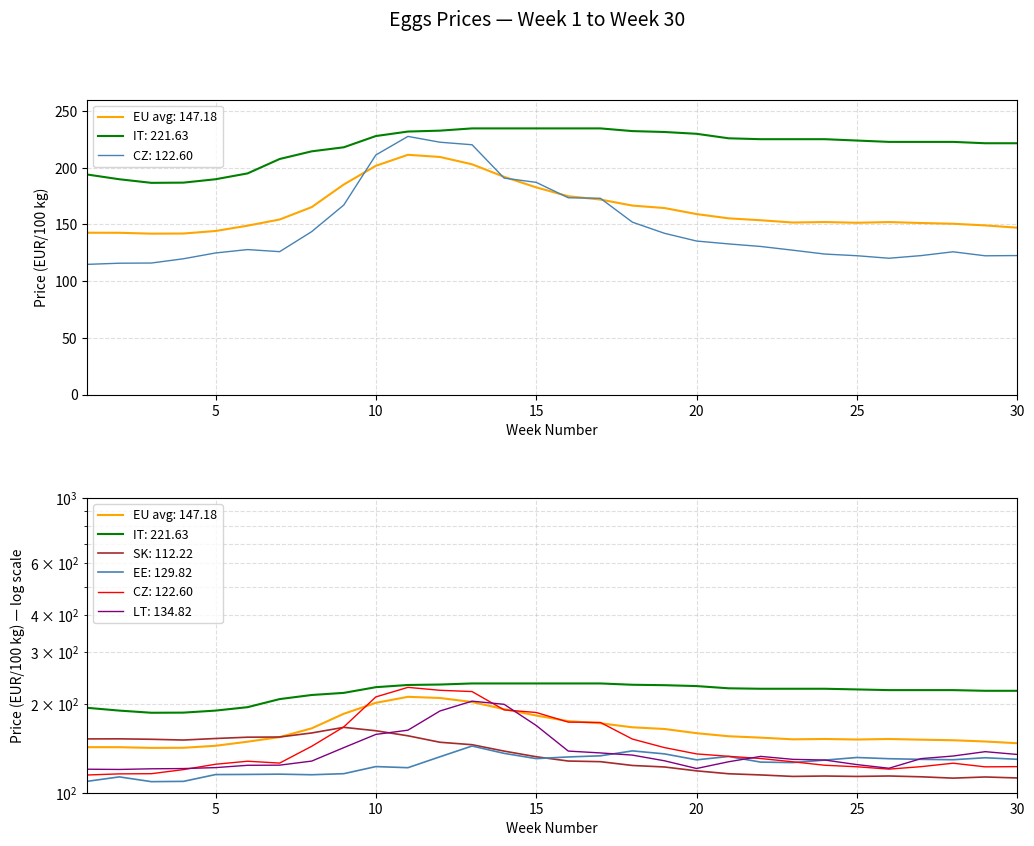

Which series has the widest spread of values?

CZ EUR (col_5)